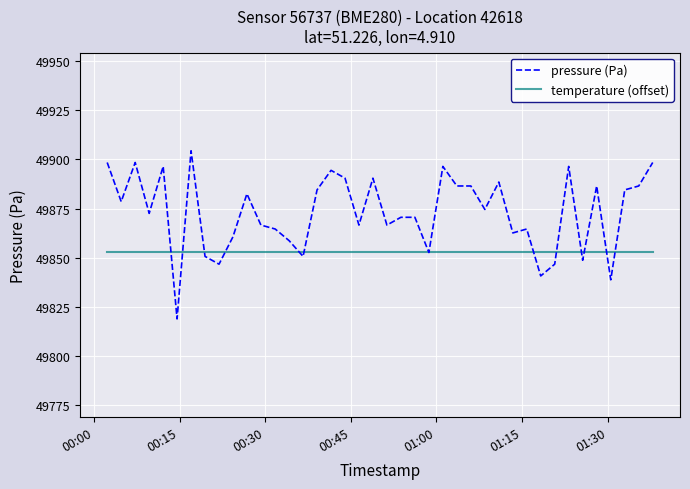

Does the chart have visible grid lines?

Yes